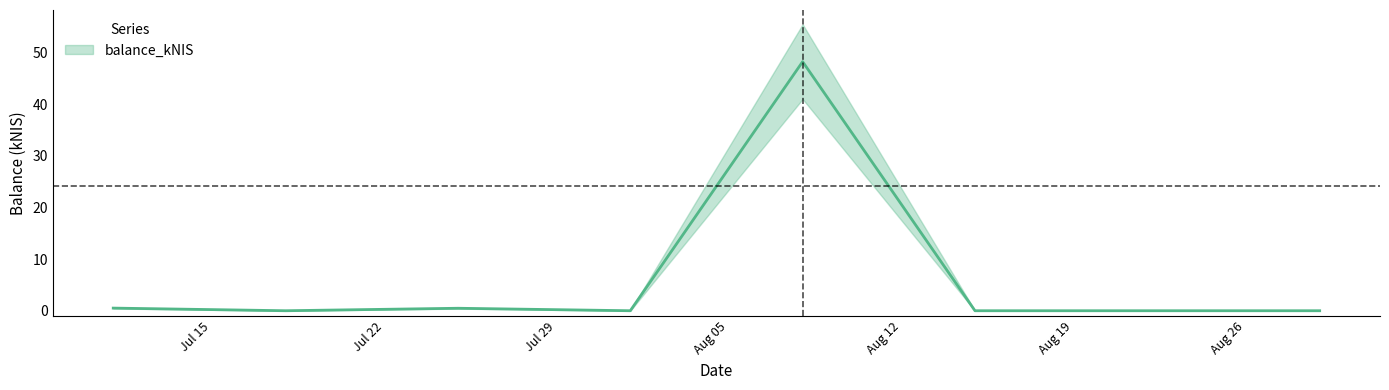

At which category does the data reach its first local valley?

Jul 22